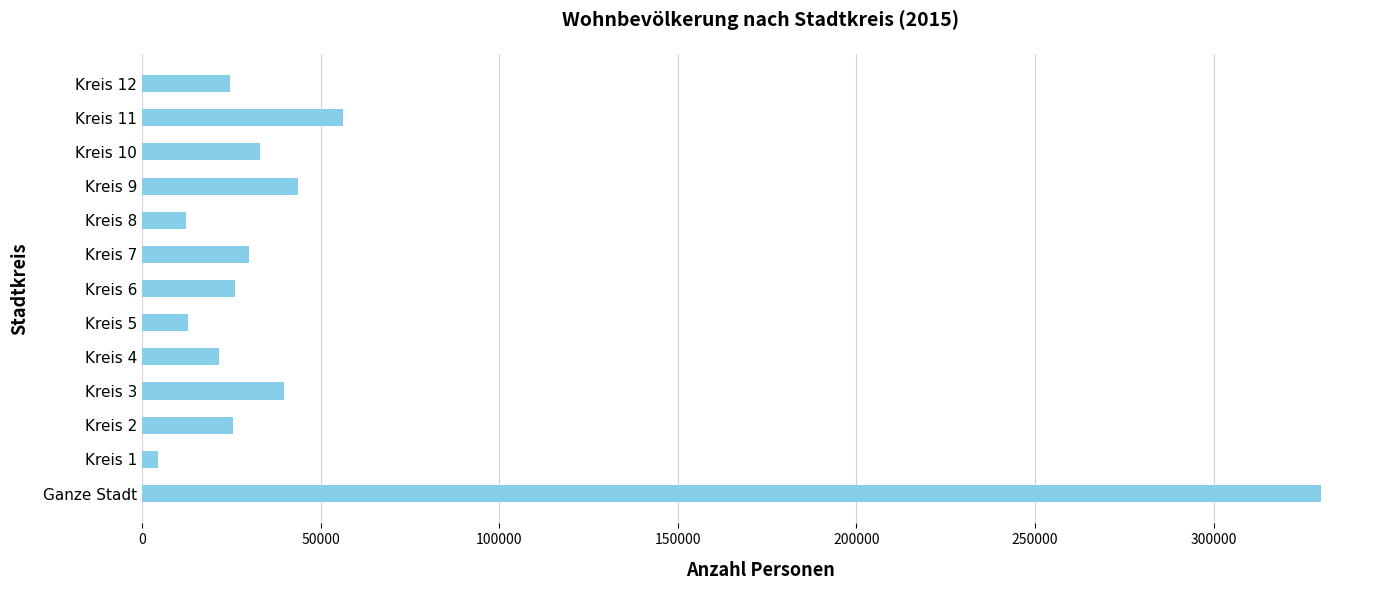

The value at Kreis 3 is 39726.3. True or false?

True